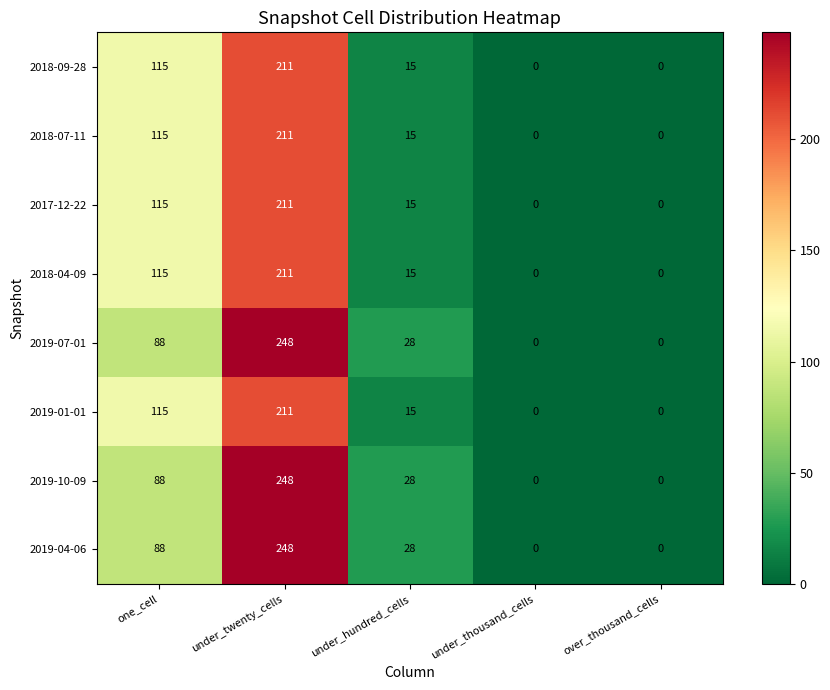

What value does the 2018-07-11 series have at one_cell, to the nearest 5?

115